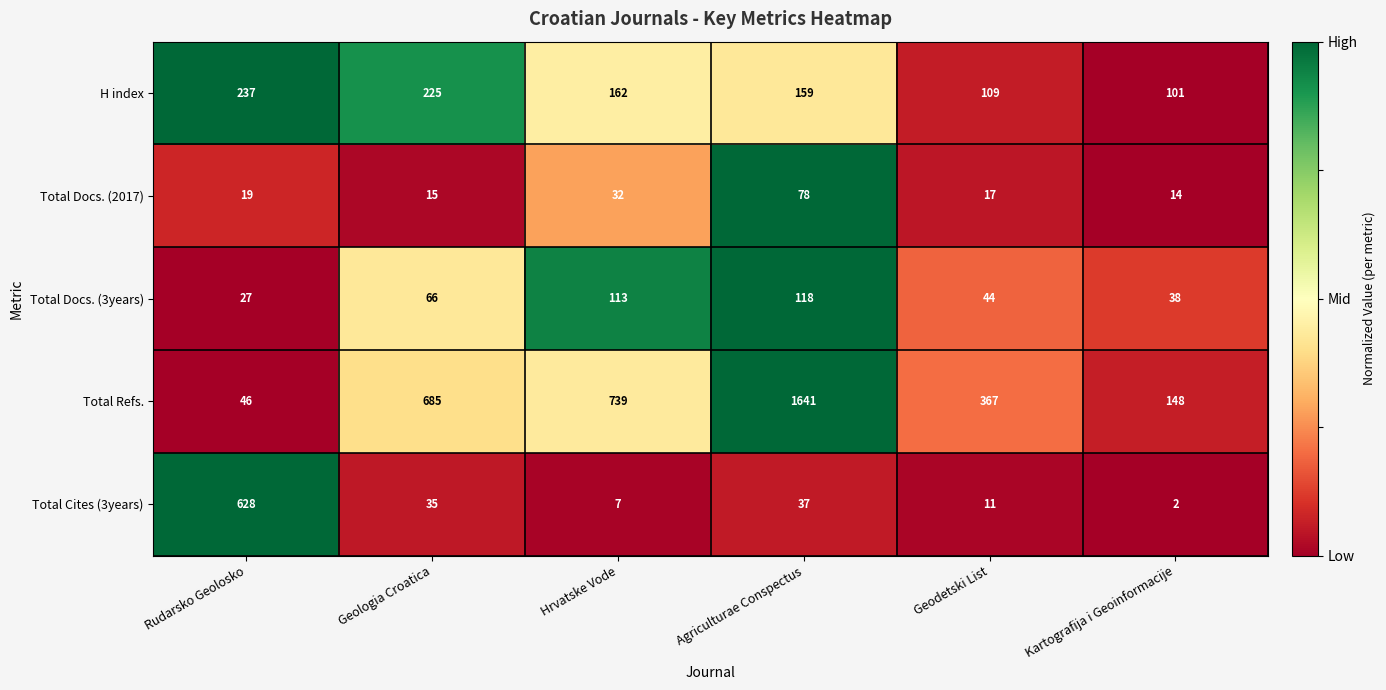

Which label corresponds to the largest value in the chart?

Agriculturae Conspectus